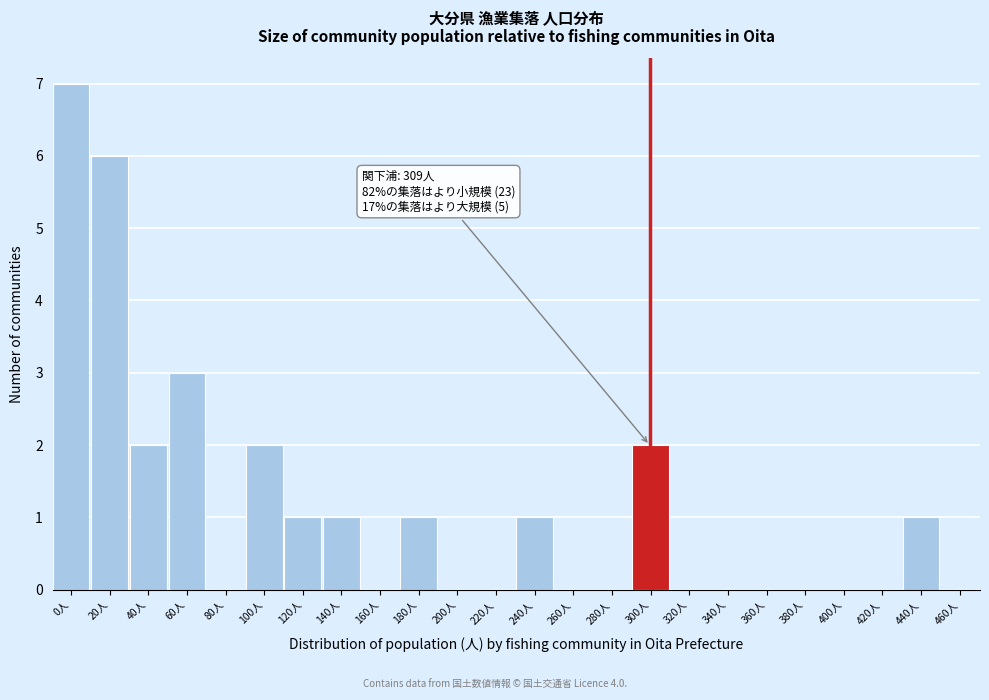

Reading left to right, list all the values displayed in this chart.

0人=7	20人=6	40人=2	60人=3	80人=0	100人=2	120人=1	140人=1	160人=0	180人=1	200人=0	220人=0	240人=1	260人=0	280人=0	300人=2	320人=0	340人=0	360人=0	380人=0	400人=0	420人=0	440人=1	460人=0